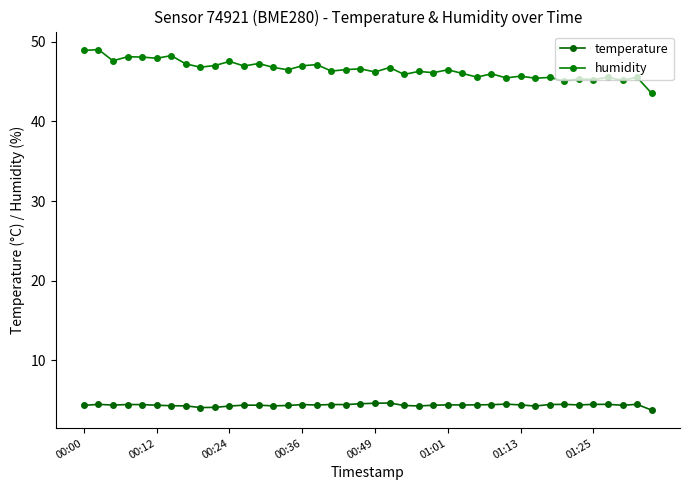

How many data points does each series have?

40